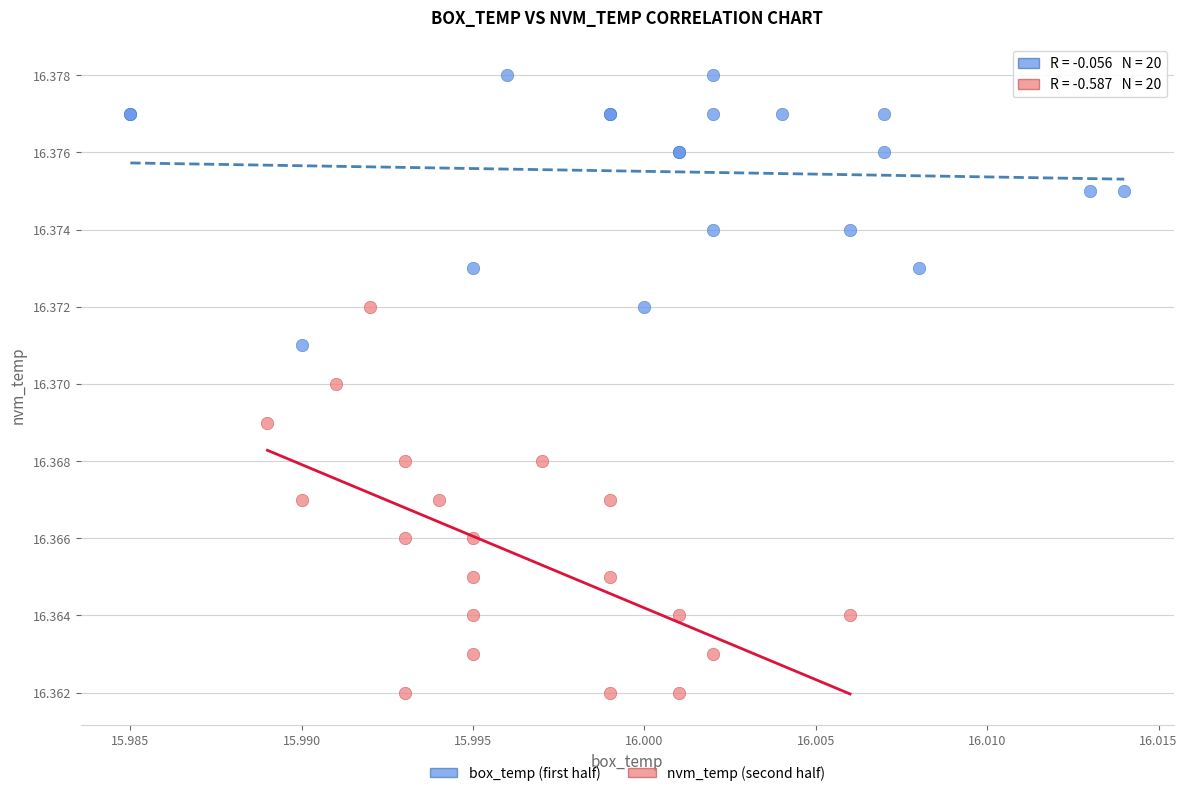

Which series has the largest Y range (max minus min)?

nvm_temp (second half)